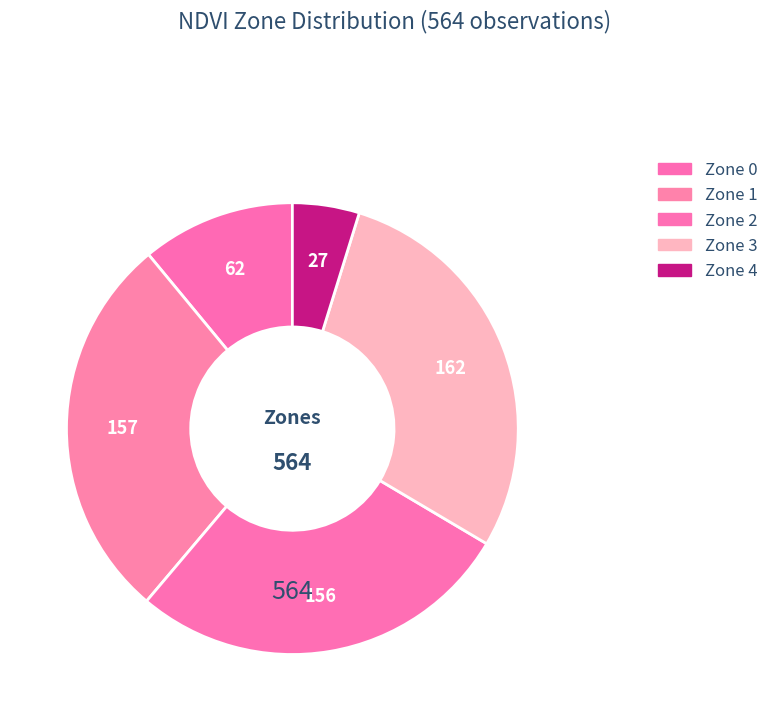

Does Zone 2 account for over 50% of the chart?

No